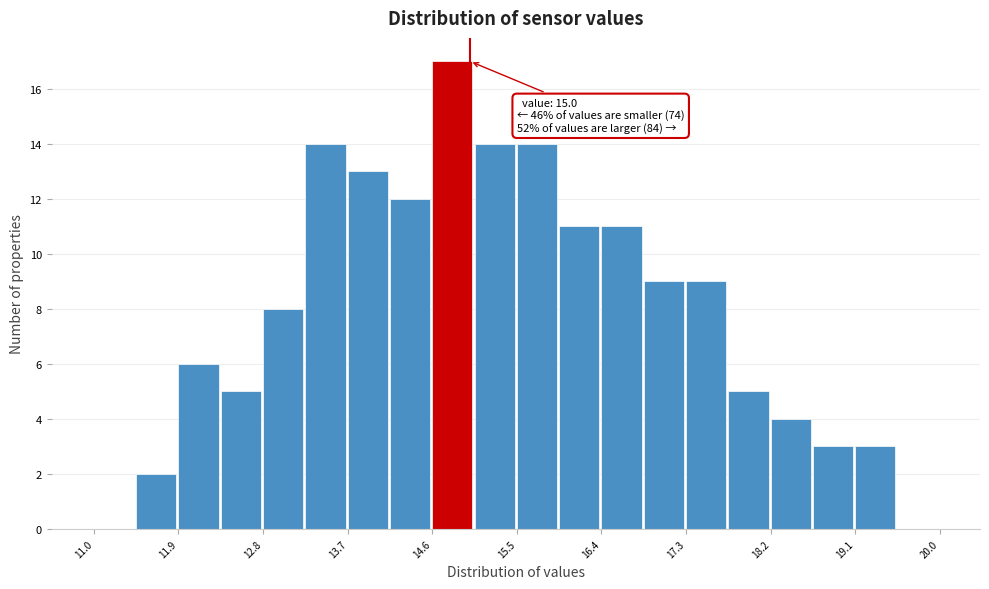

Over which range of the x-axis is the bar tallest?

14.60 to 15.05